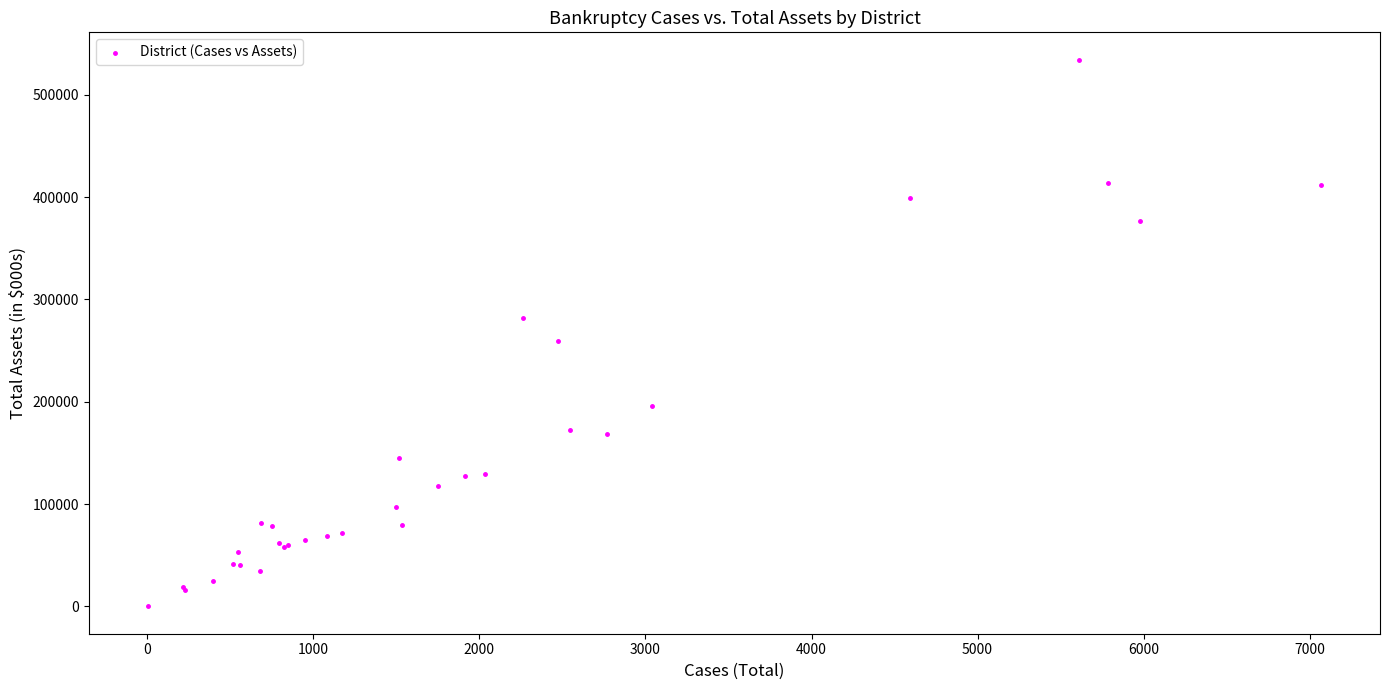

What Y value in the scatter plot is closest to 267218?

259680.1